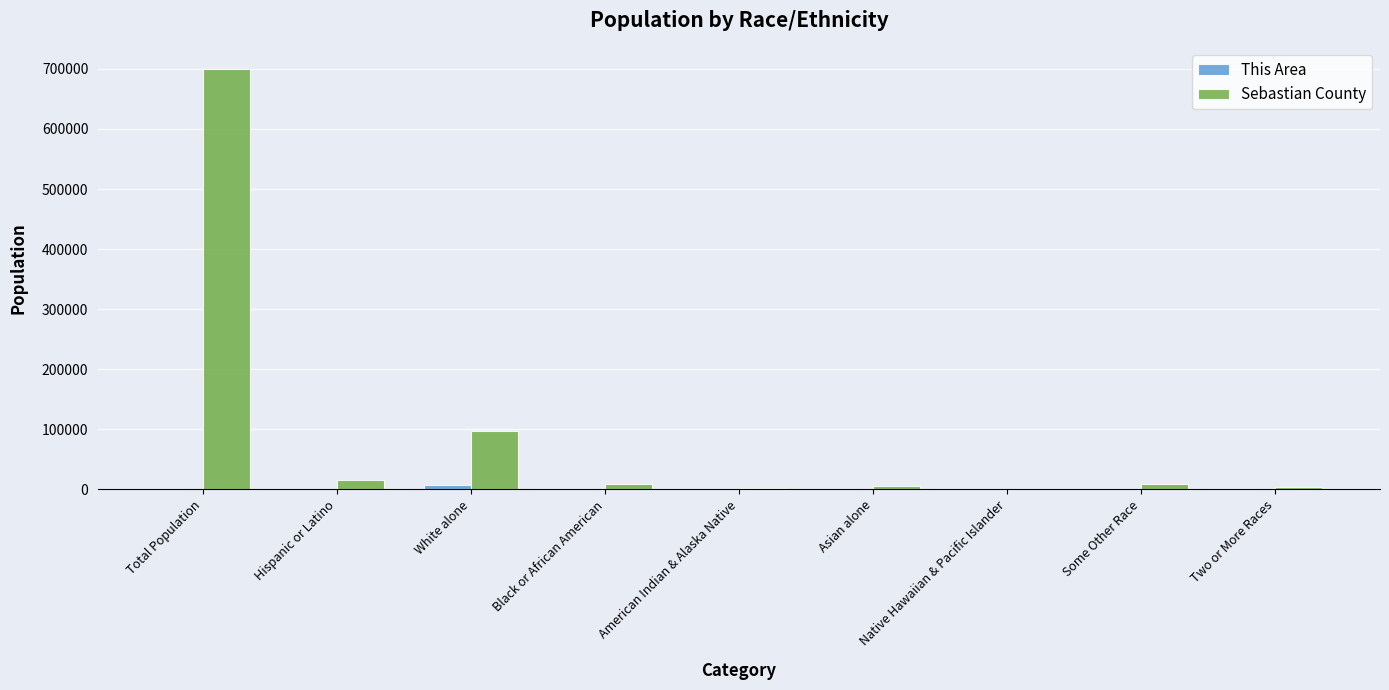

Which series has the largest range (max minus min)?

Sebastian County